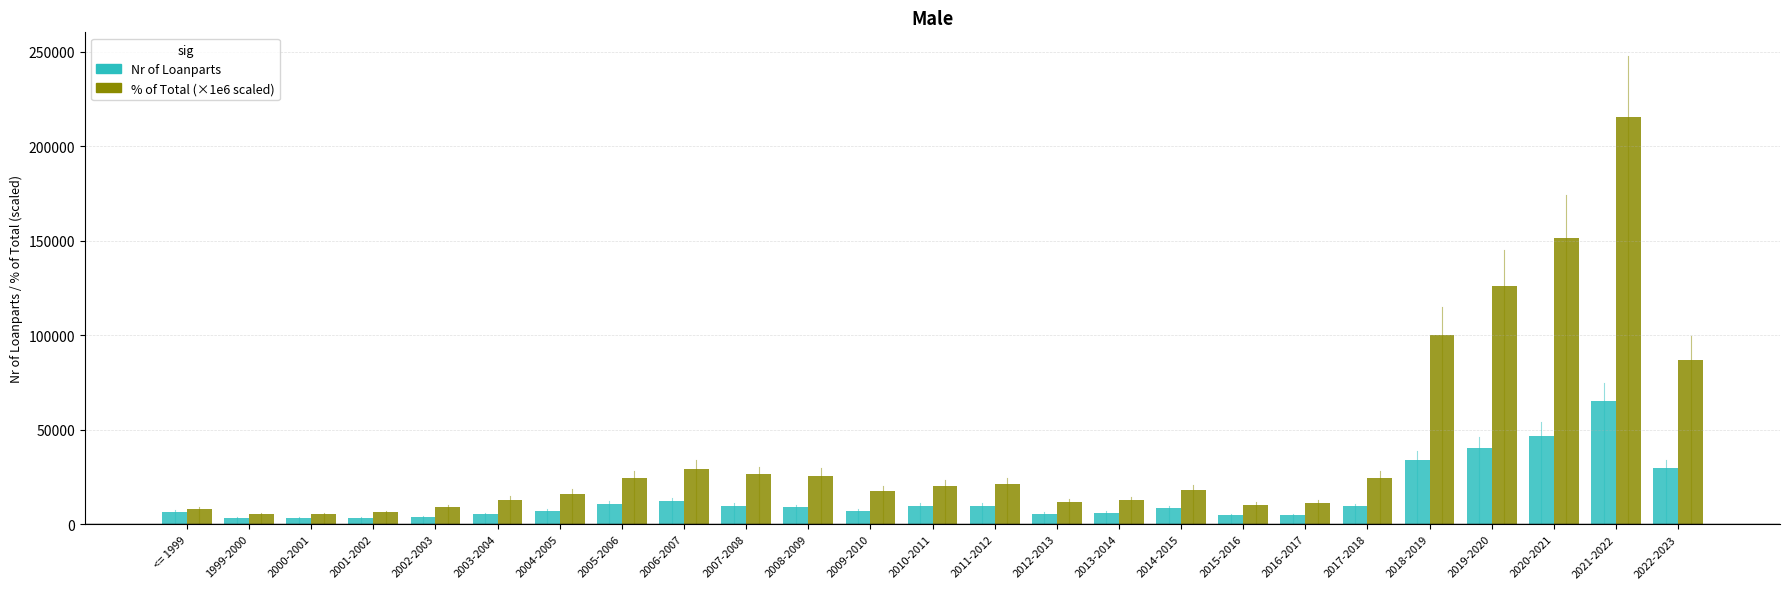

List the series in order of their peak value, lowest first.

Nr of Loanparts, % of Total (×1e6 scaled)